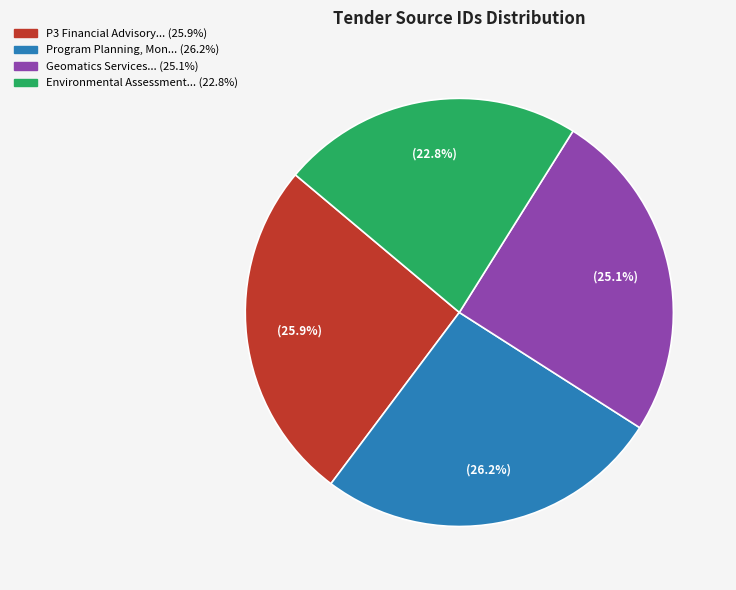

Does any single category account for the majority?

No